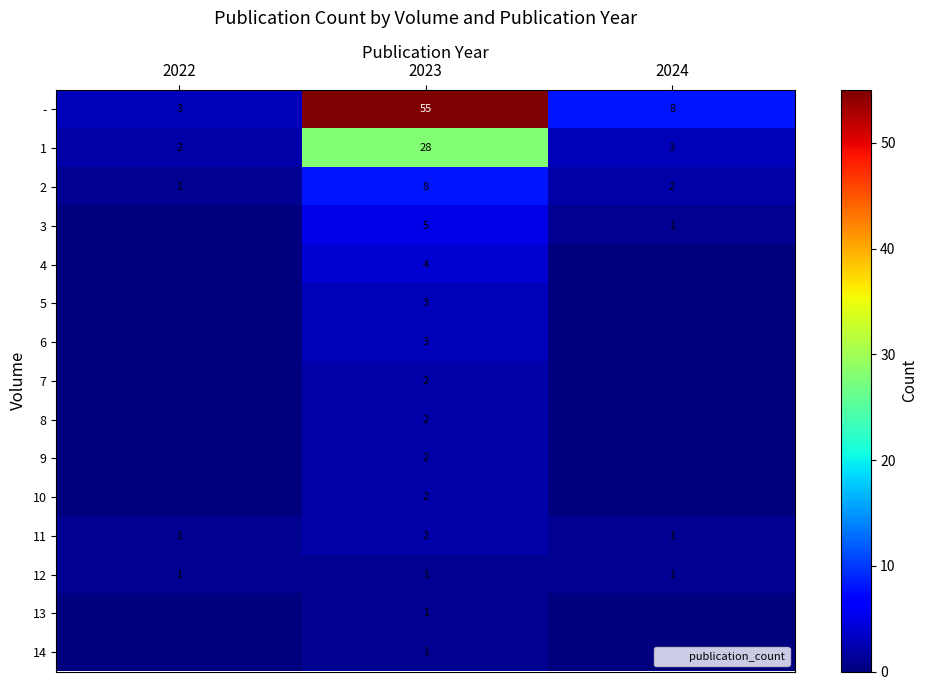

Rank the series by their maximum value, from lowest to highest.

12, 13, 14, 7, 8, 9, 10, 11, 5, 6, 4, 3, 2, 1, -